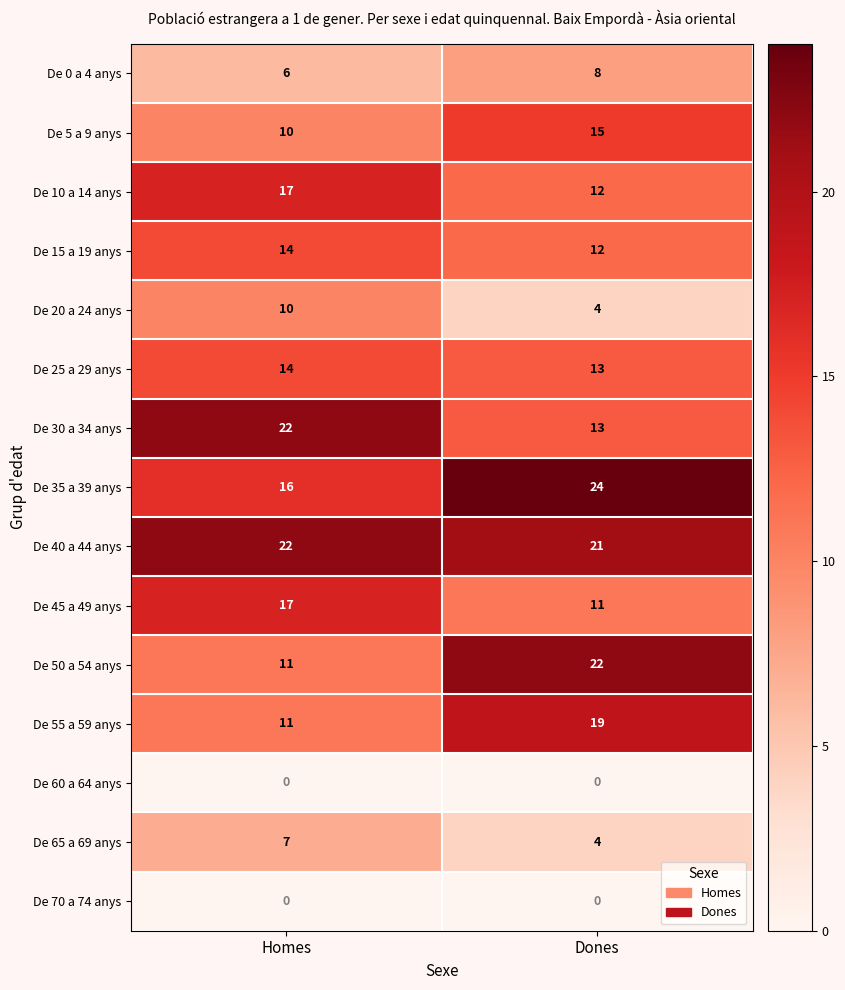

Reading left to right, extract all data points from this chart.

De 0 a 4 anys: Homes=6	Dones=8
De 5 a 9 anys: Homes=10	Dones=15
De 10 a 14 anys: Homes=17	Dones=12
De 15 a 19 anys: Homes=14	Dones=12
De 20 a 24 anys: Homes=10	Dones=4
De 25 a 29 anys: Homes=14	Dones=13
De 30 a 34 anys: Homes=22	Dones=13
De 35 a 39 anys: Homes=16	Dones=24
De 40 a 44 anys: Homes=22	Dones=21
De 45 a 49 anys: Homes=17	Dones=11
De 50 a 54 anys: Homes=11	Dones=22
De 55 a 59 anys: Homes=11	Dones=19
De 60 a 64 anys: Homes=0	Dones=0
De 65 a 69 anys: Homes=7	Dones=4
De 70 a 74 anys: Homes=0	Dones=0